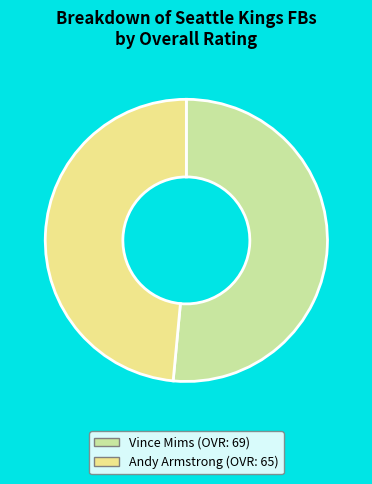

How many slices are in this pie chart?

2